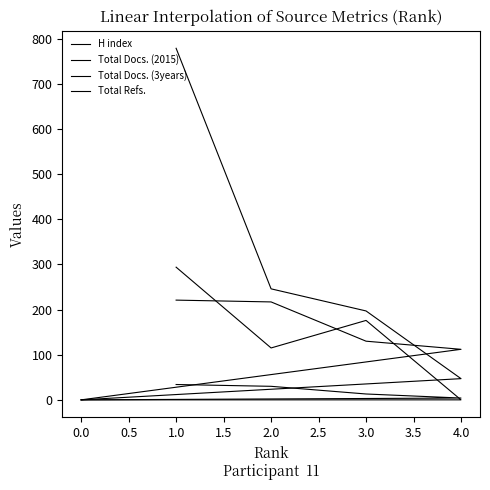

How many categories are shown in the chart?

5